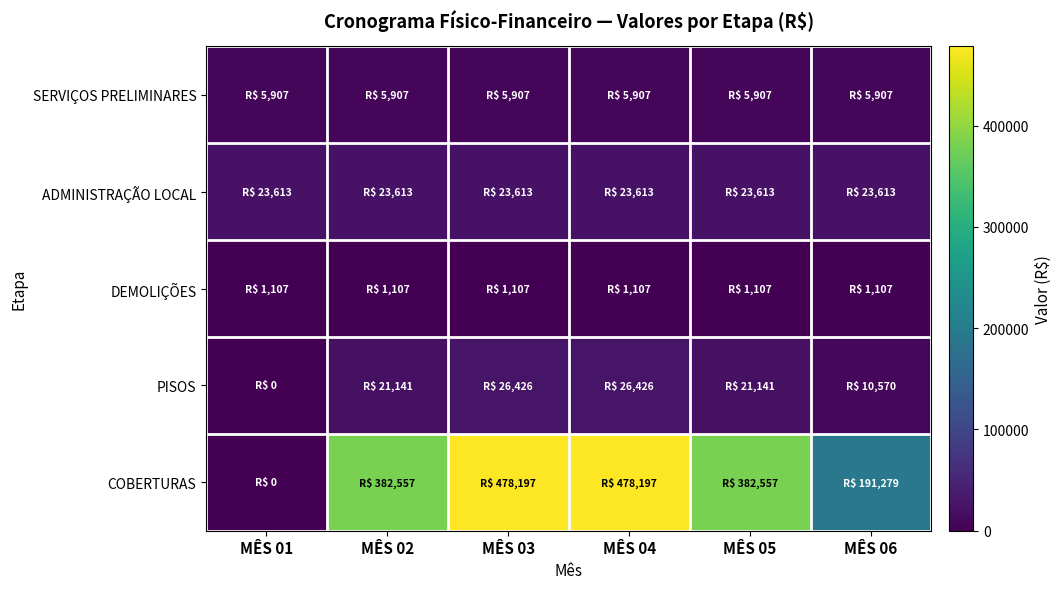

What is the spread (max minus min) of values at MÊS 04?

477089.7